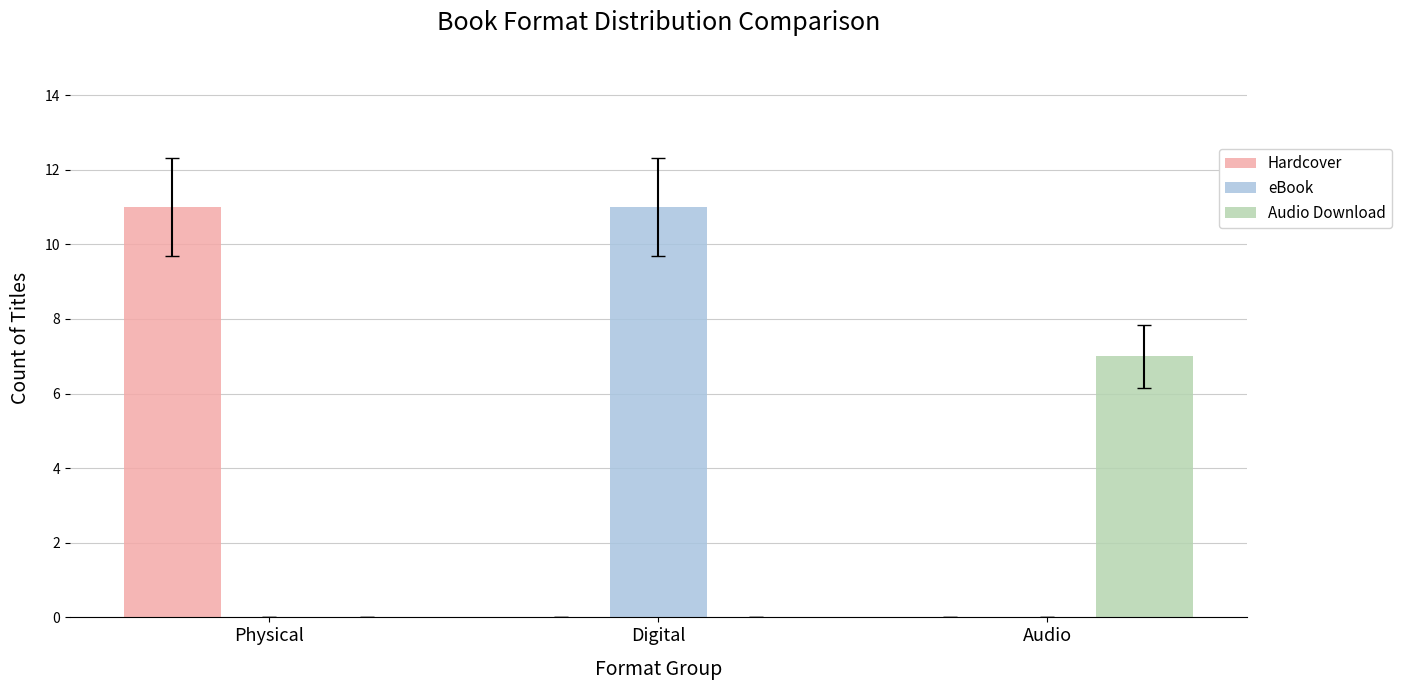

Between Digital and Audio, which series saw the biggest shift?

eBook